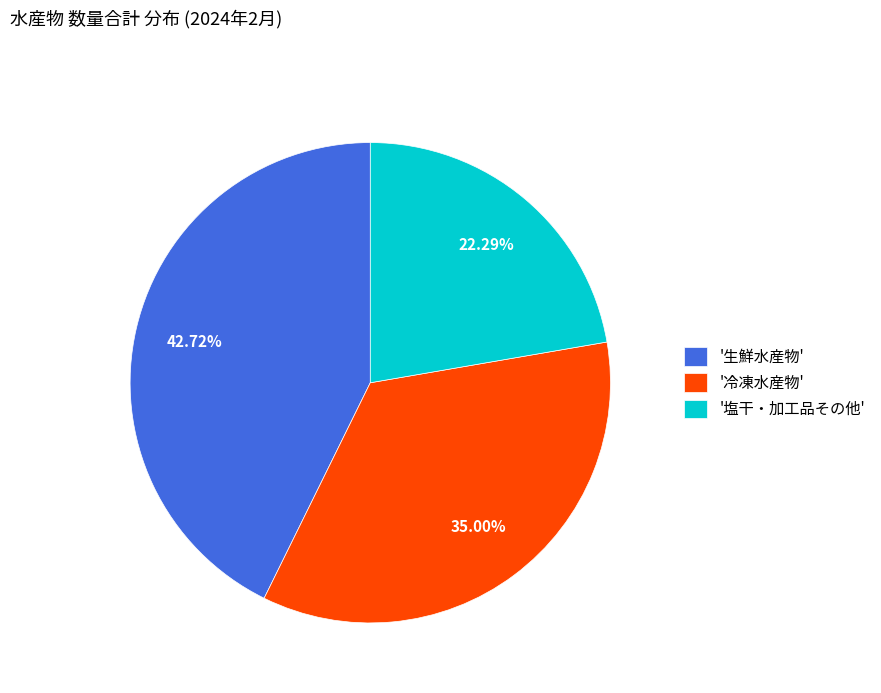

How many segments does this pie chart have?

3